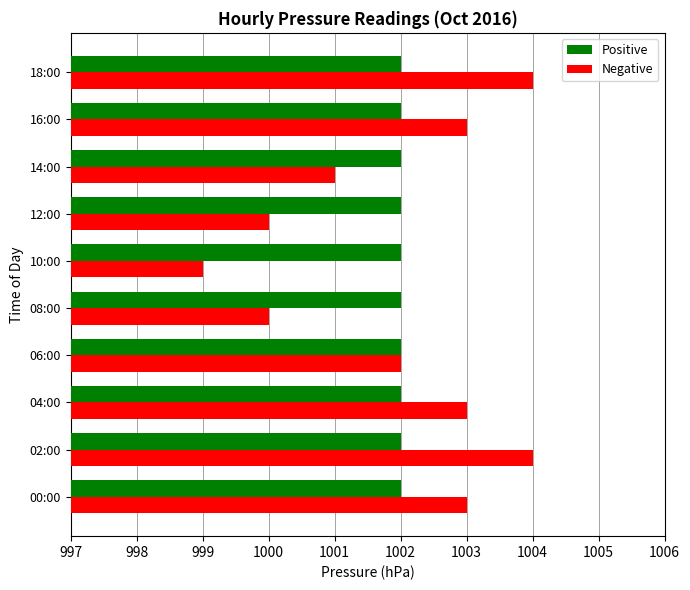

What is the greatest value displayed?

1004